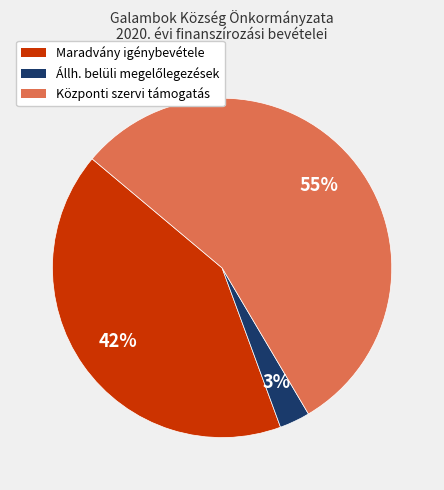

Combined, do Maradvány igénybevétele and Központi szervi támogatás account for over 50%?

Yes